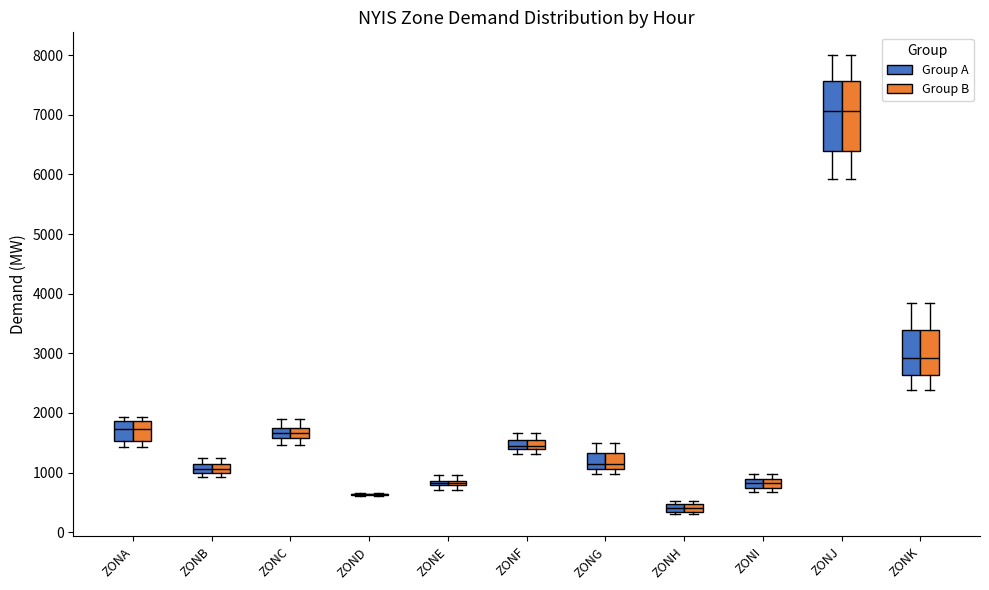

Where does the upper whisker of the box for ZONK (Group A) end on the y-axis? The values are not printed on the chart, so give them approximately, as read against the axis.

3800